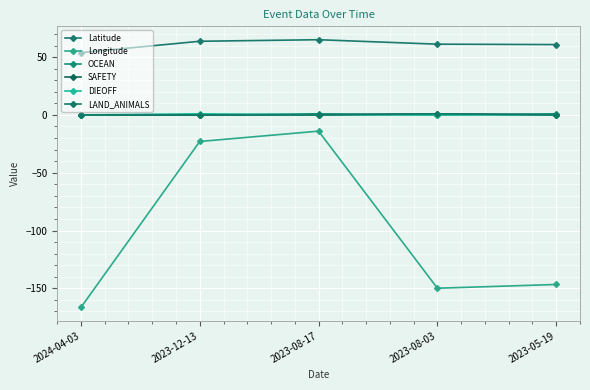

What is the label of the 4th point from the left?

2023-08-03